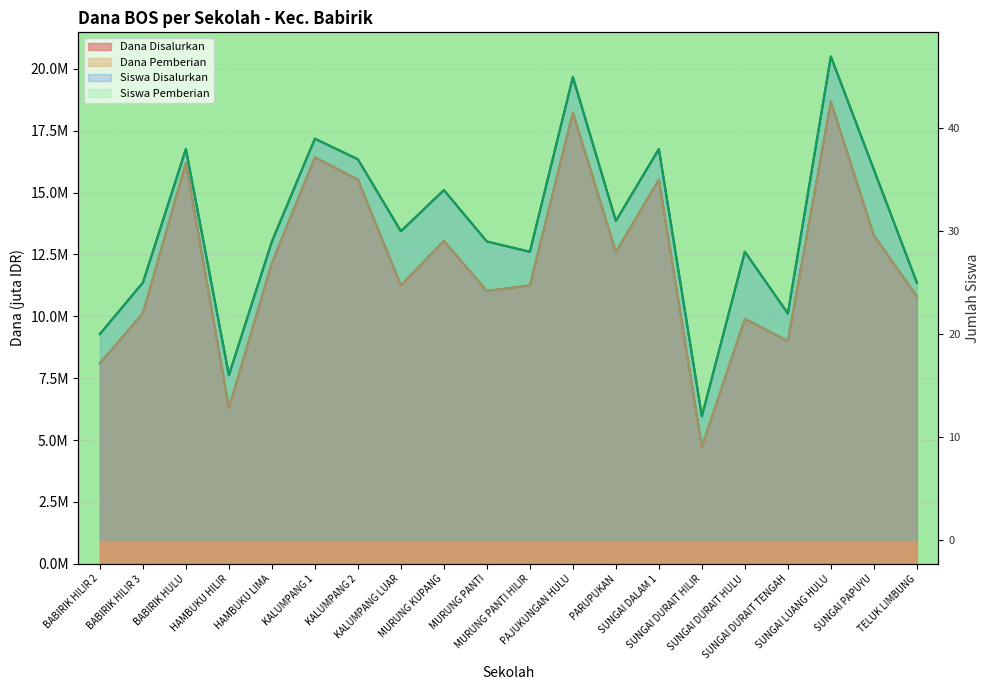

Which series has the largest range (max minus min)?

Siswa Disalurkan